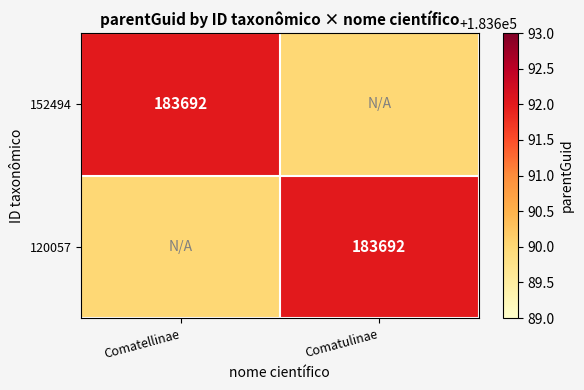

The value of 152494 at Comatellinae is 183692. True or false?

True